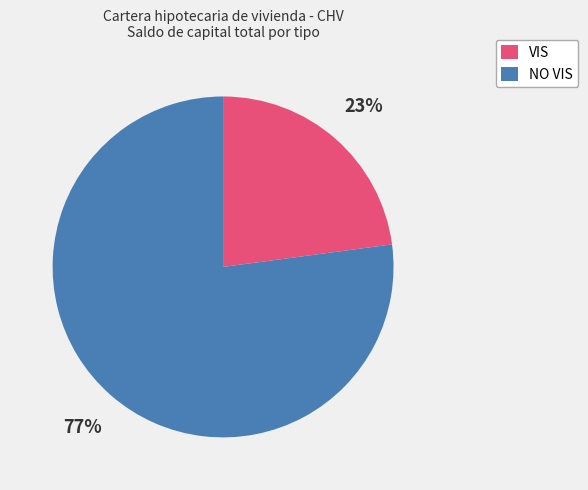

Which has a higher value, VIS or NO VIS?

NO VIS